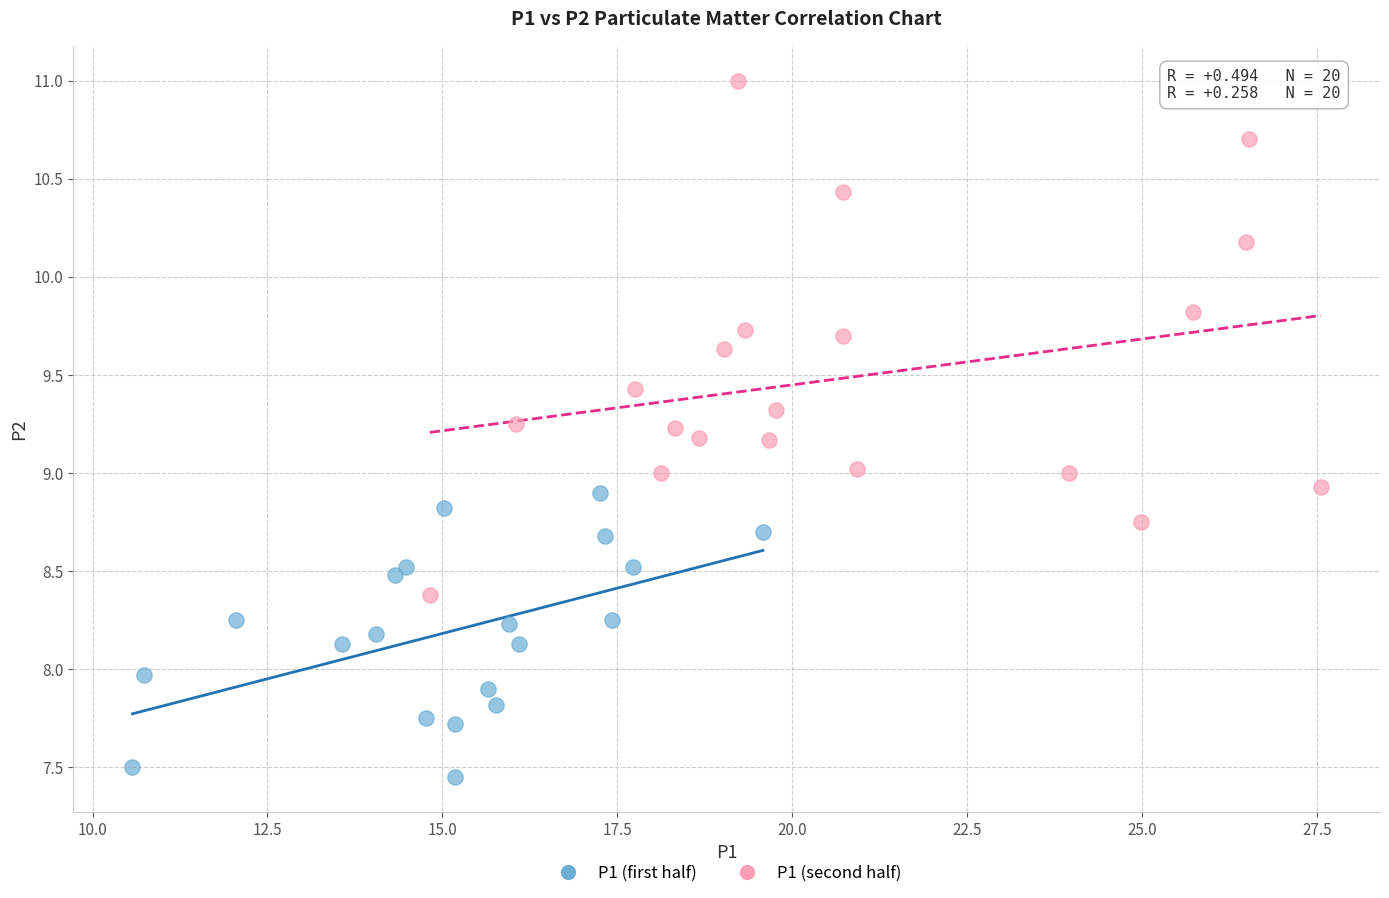

Which series has the largest Y range (max minus min)?

P1 (second half)